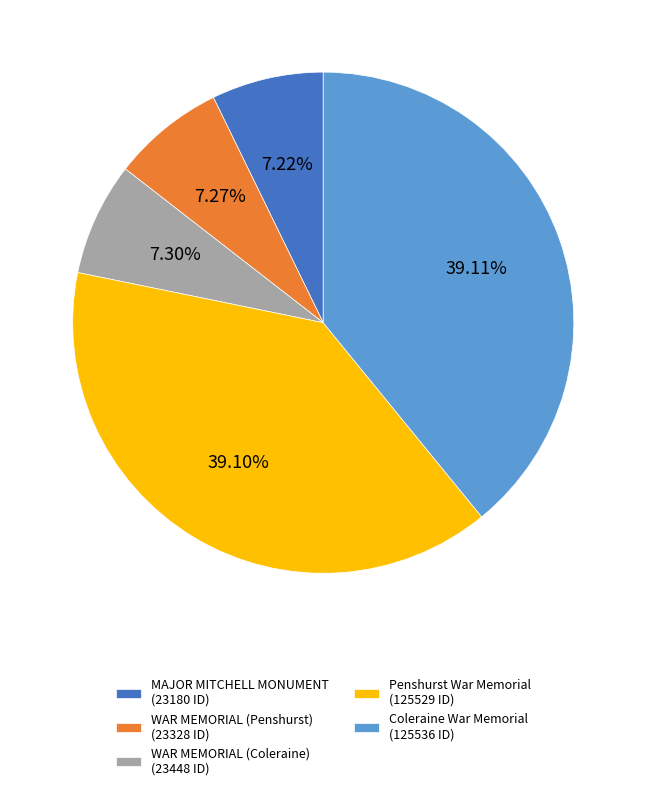

What is the ratio of the value at MAJOR MITCHELL MONUMENT (23180 ID) to the value at WAR MEMORIAL (Coleraine) (23448 ID)?

1.0